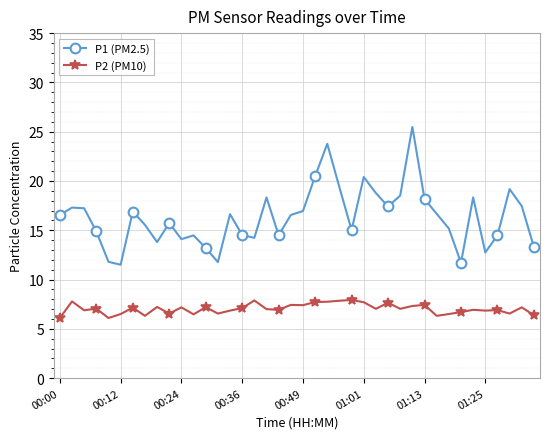

Rank the series by their maximum value, from lowest to highest.

P2 (PM10), P1 (PM2.5)